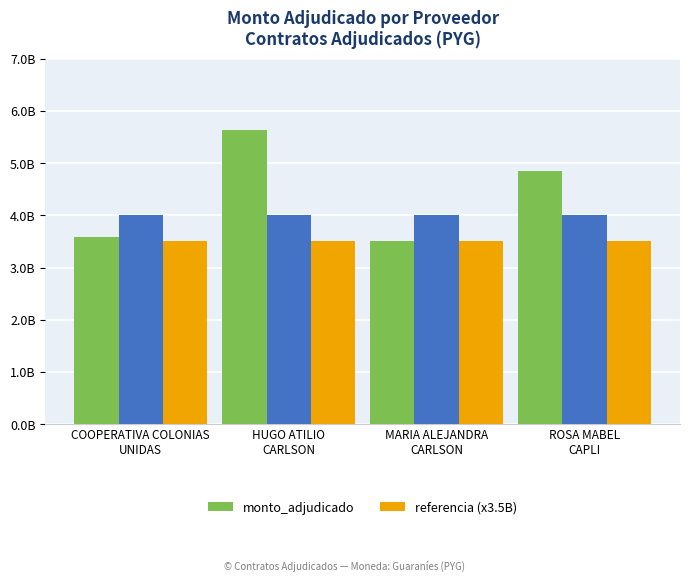

Rank the series by their maximum value, from highest to lowest.

monto_adjudicado, referencia (x3.5B)